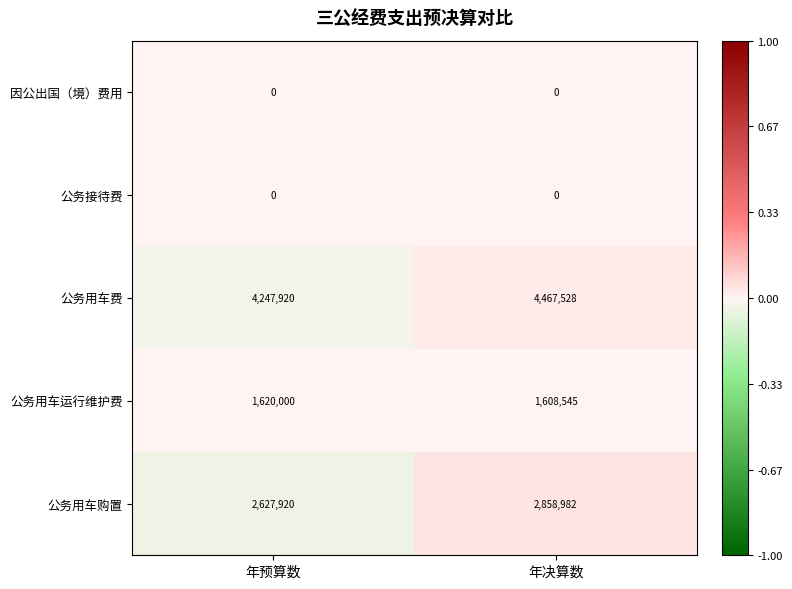

Rank the categories by 公务用车购置 value from highest to lowest.

年决算数, 年预算数